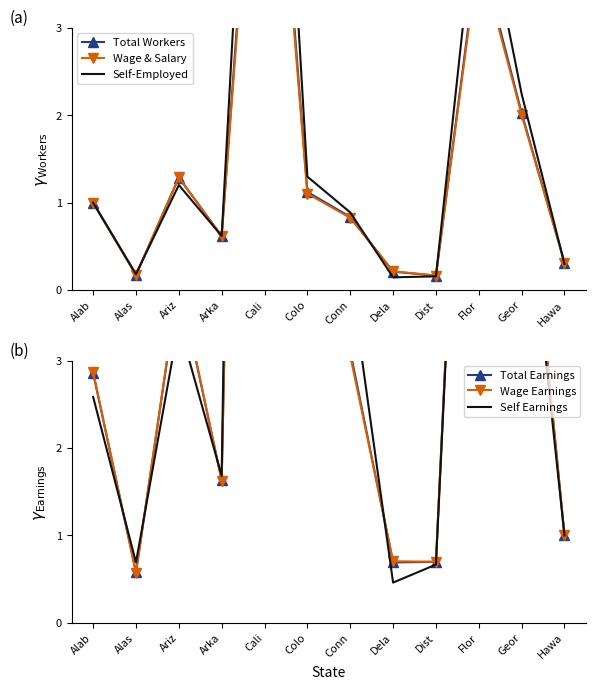

What is the label of the 6th point from the left?

Colo